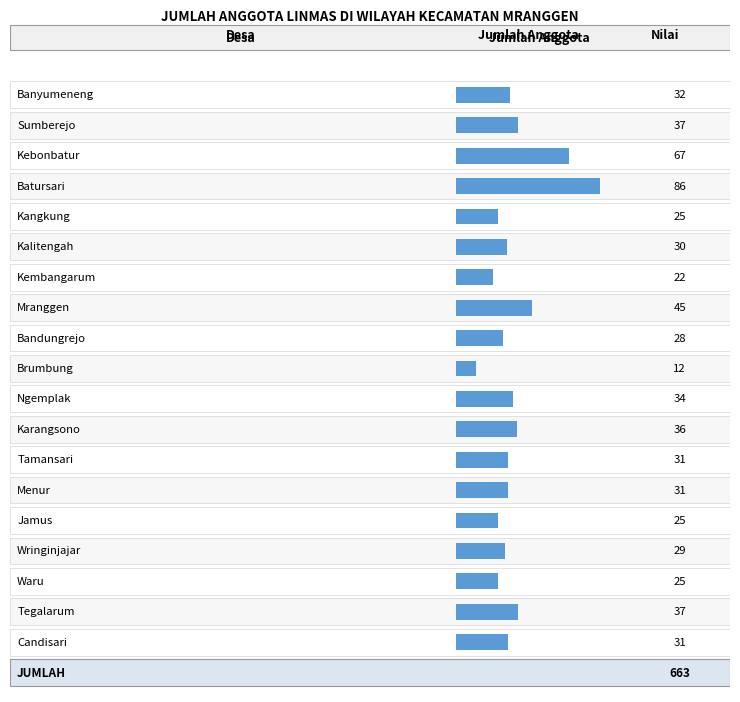

List the labels in order of value, largest first.

Batursari, Kebonbatur, Mranggen, Sumberejo, Tegalarum, Karangsono, Ngemplak, Banyumeneng, Tamansari, Menur, Candisari, Kalitengah, Wringinjajar, Bandungrejo, Kangkung, Jamus, Waru, Kembangarum, Brumbung